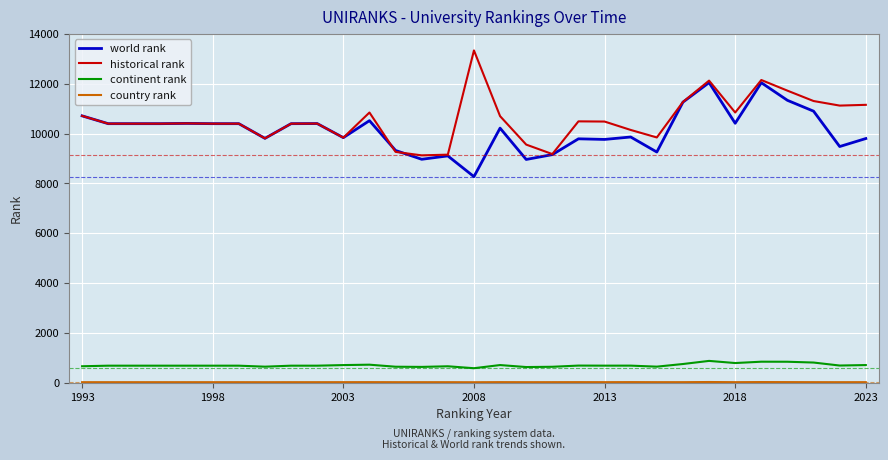

What is the maximum value for historical rank?

13337.0